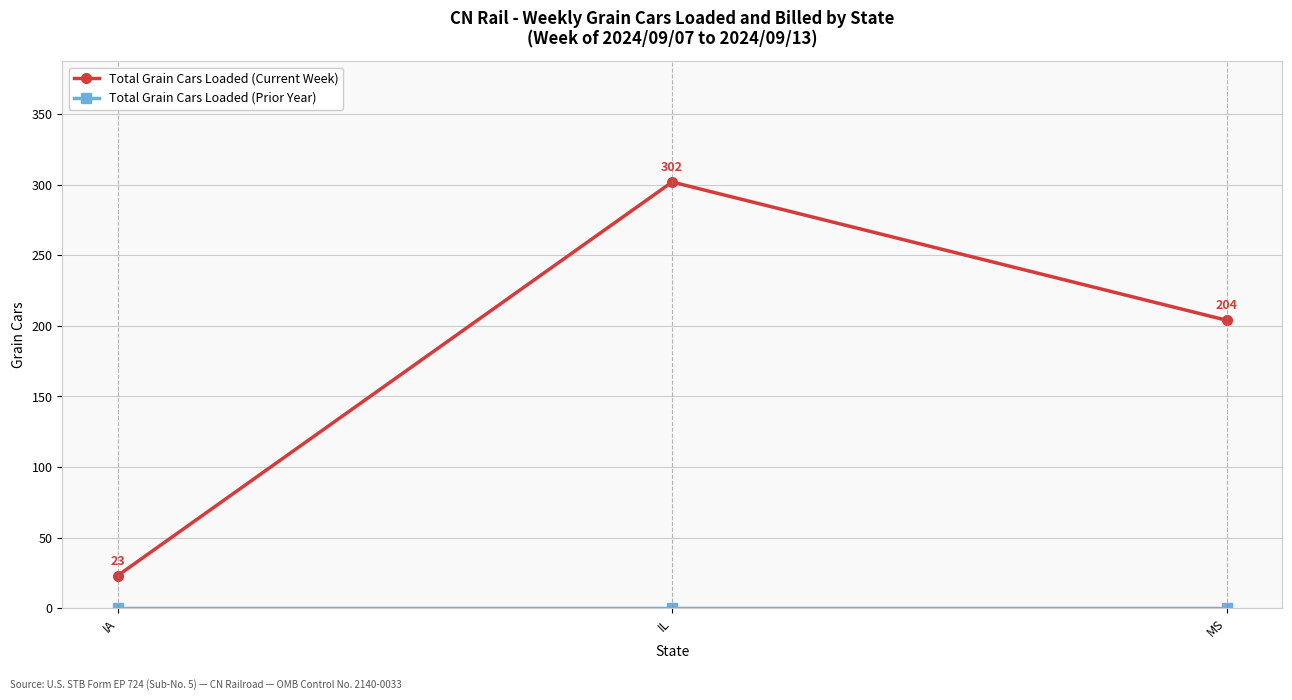

What is the total value across all series at MS?

204